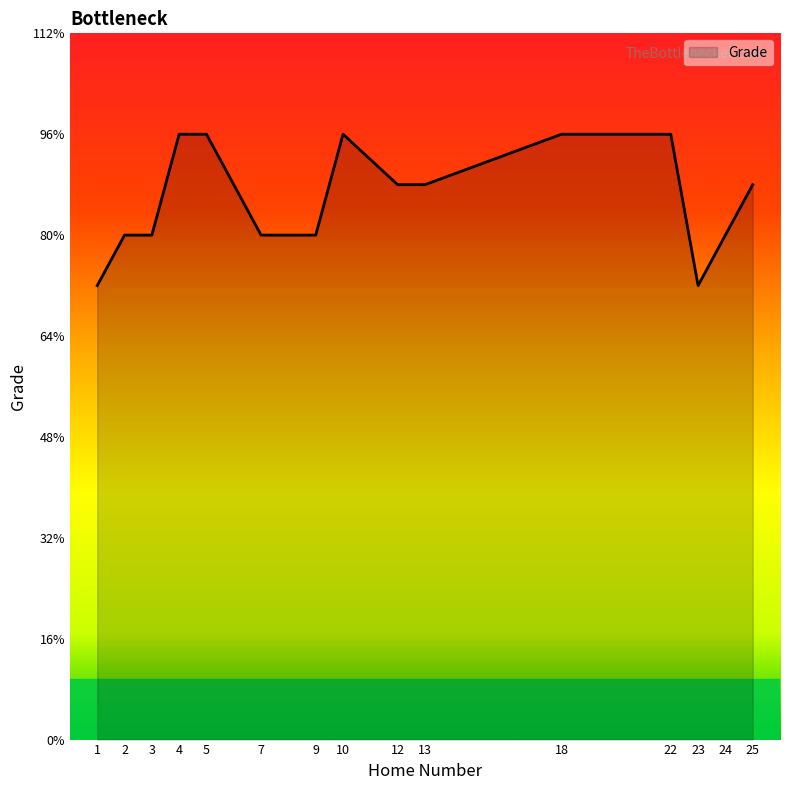

At which category does the data reach its first local valley?

23